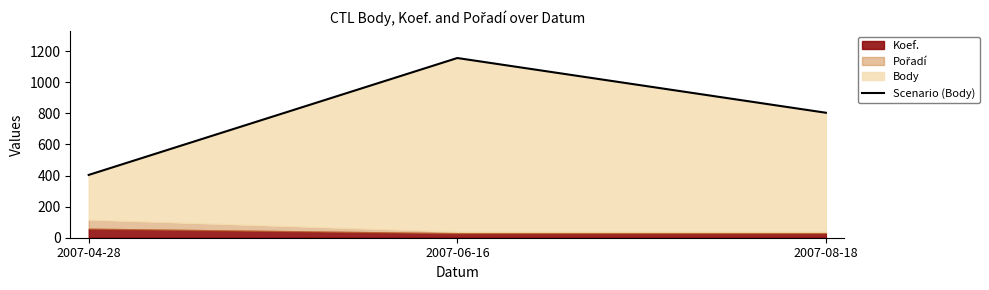

Approximately how many times larger is the value at 2007-08-18 compared to 2007-06-16?

0.7